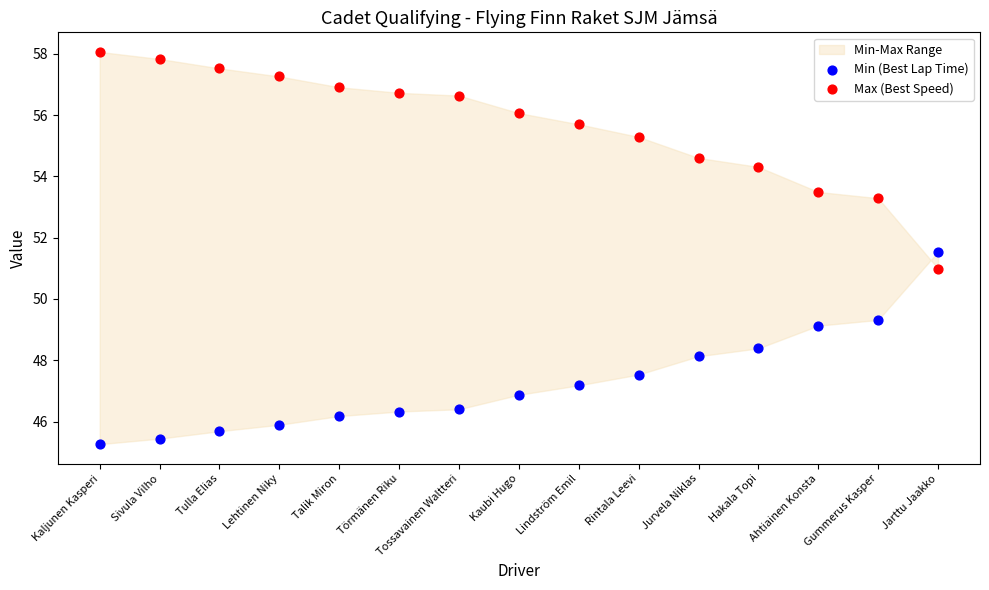

Which series has the widest spread of Y values?

Max (Best Speed)